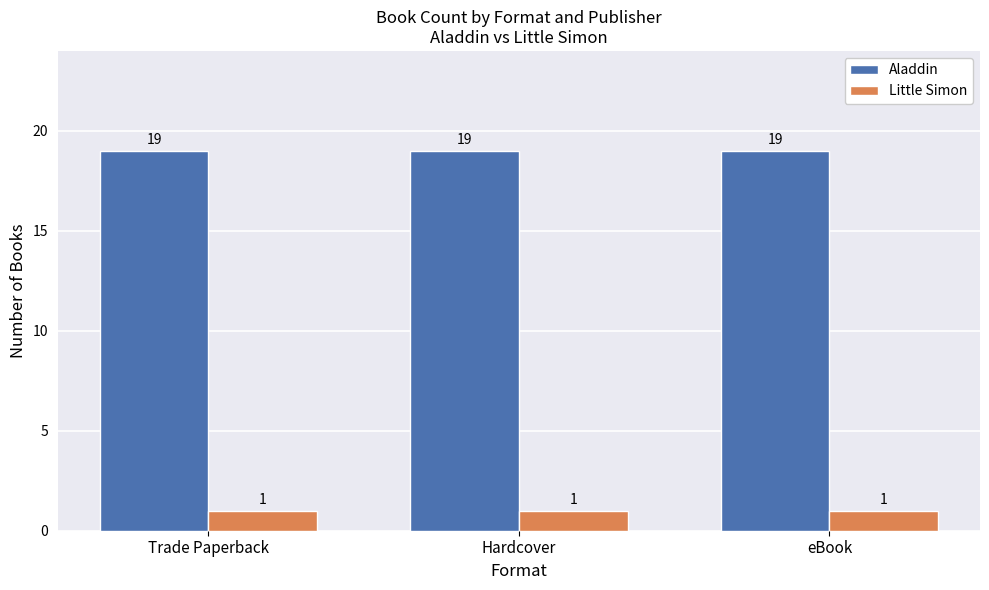

List the series in order of their peak value, highest first.

Aladdin, Little Simon